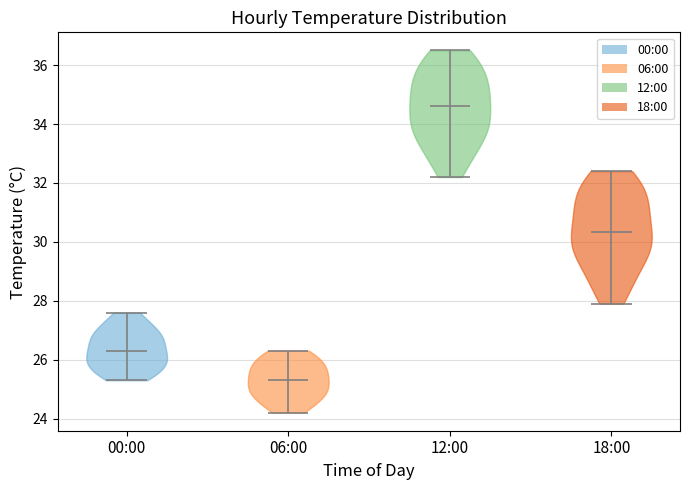

Reading left to right, read every violin against the y-axis: where its median line is, and the lowest and highest points it reaches. The values are not printed on the chart, so give them approximately, as read against the axis.

00:00: median line 26.4, lowest point 25.4, highest point 27.6
06:00: median line 25.4, lowest point 24.2, highest point 26.4
12:00: median line 34.6, lowest point 32.2, highest point 36.6
18:00: median line 30.4, lowest point 28.0, highest point 32.4